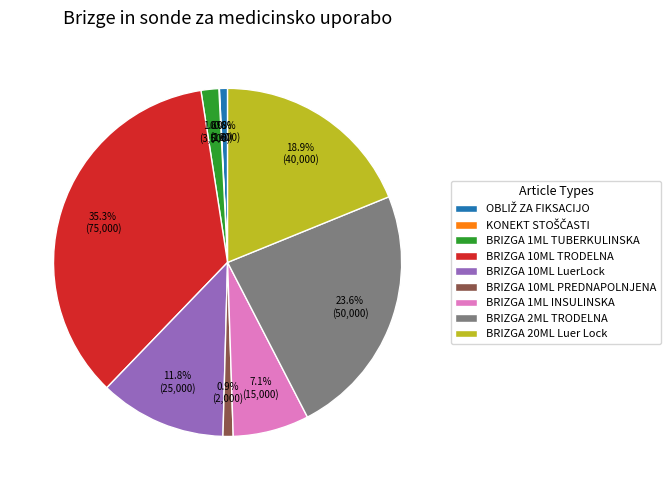

Between BRIZGA 1ML INSULINSKA and BRIZGA 10ML LuerLock, which is larger?

BRIZGA 10ML LuerLock